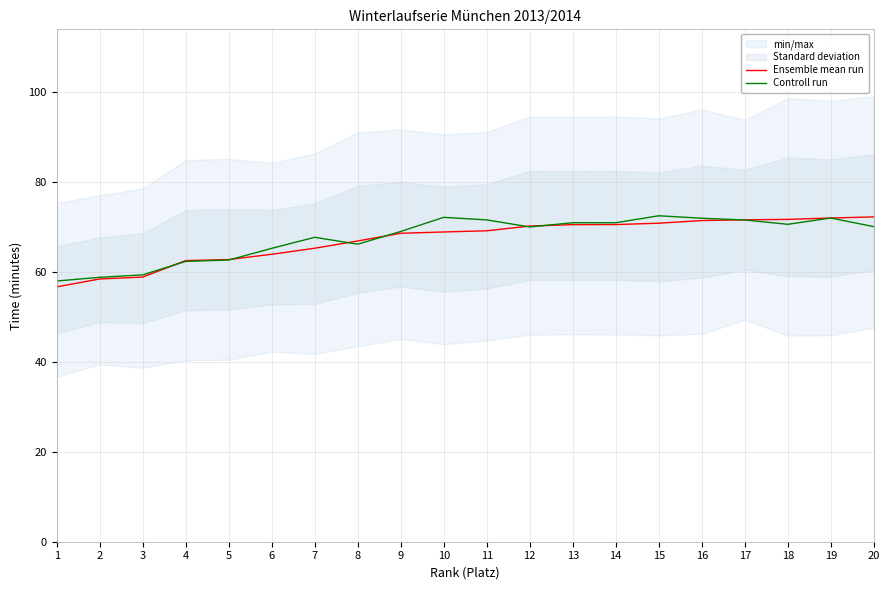

Reading right to left, transcribe all the data shown in this chart.

Ensemble mean run: 20=72.3	19=72.0	18=71.7	17=71.6	16=71.5	15=70.9	14=70.6	13=70.5	12=70.2	11=69.2	10=68.9	9=68.6	8=66.9	7=65.3	6=63.9	5=62.8	4=62.5	3=58.9	2=58.5	1=56.7
Controll run: 20=70.1	19=72.0	18=70.6	17=71.6	16=72.0	15=72.5	14=71.0	13=71.0	12=70.0	11=71.6	10=72.2	9=69.0	8=66.2	7=67.7	6=65.3	5=62.7	4=62.4	3=59.4	2=58.8	1=58.0